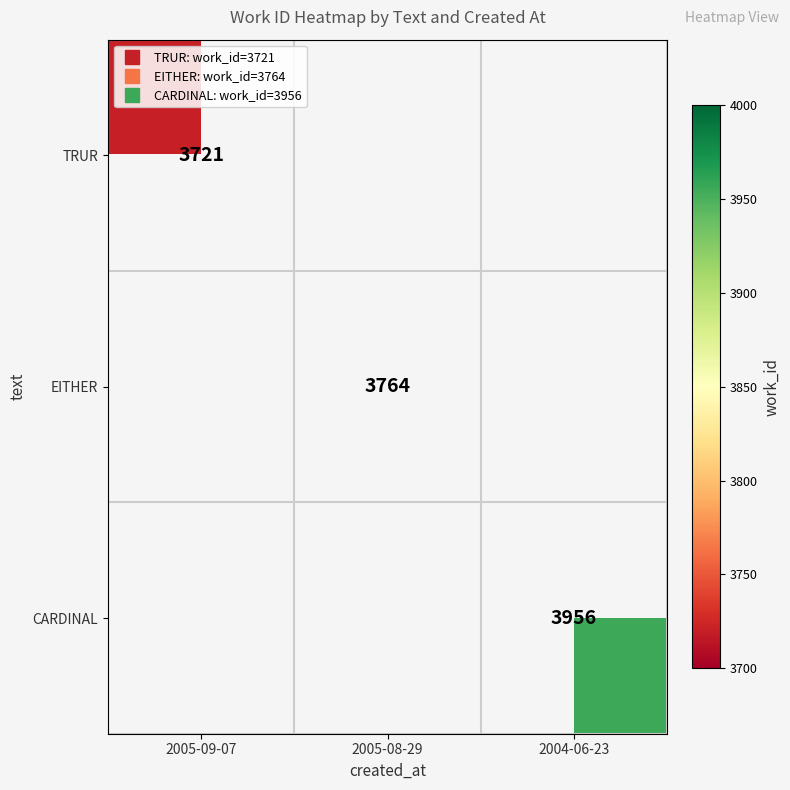

At how many categories does at least one series exceed 3894?

1